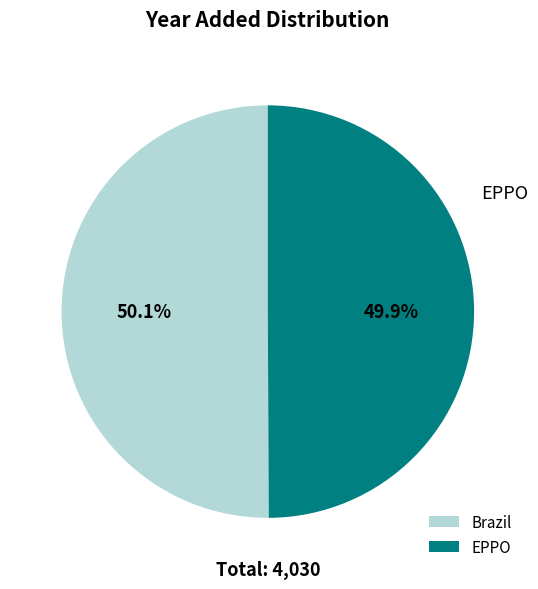

Approximately how many times larger is the value at Brazil compared to EPPO?

1.0